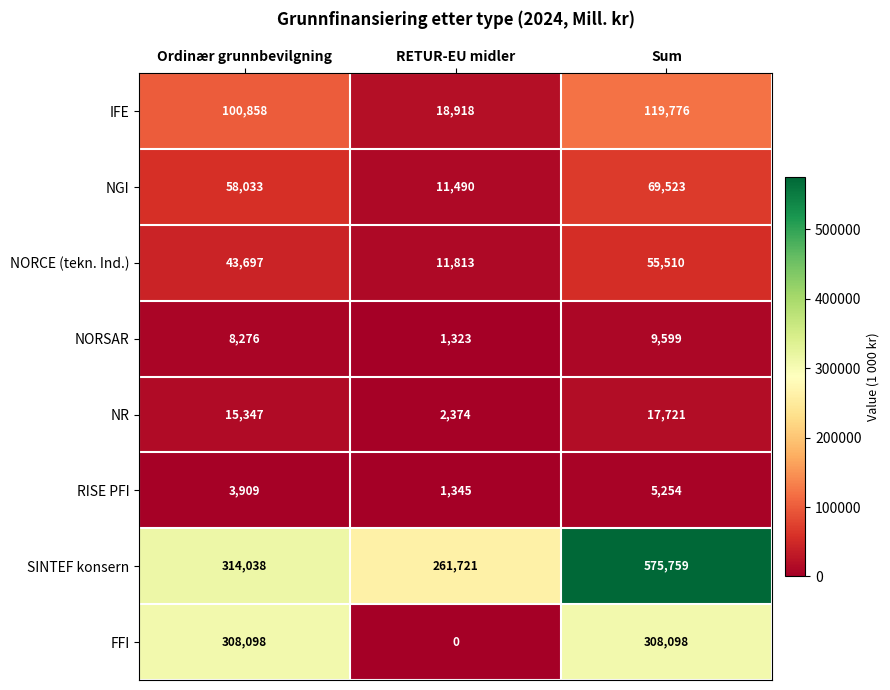

What is the sum of all NGI values?

139046